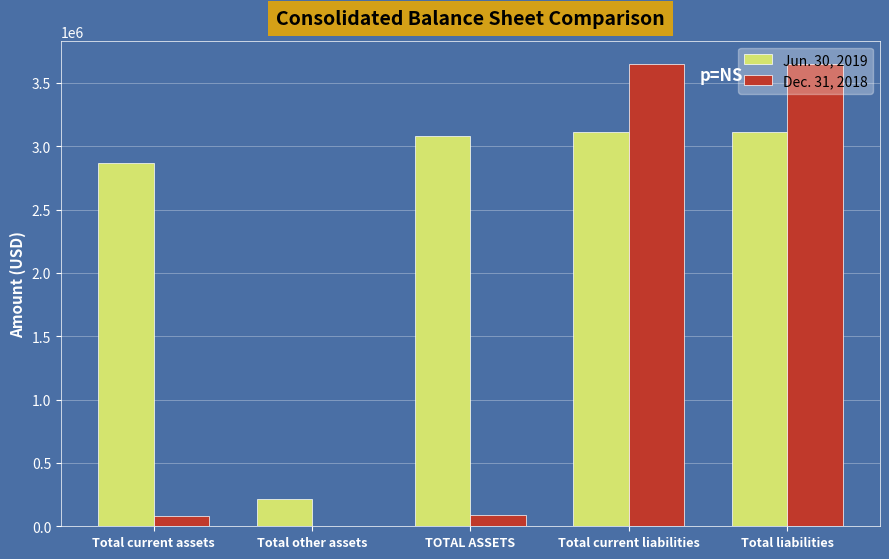

What are all the series names shown in the legend?

Jun. 30, 2019, Dec. 31, 2018